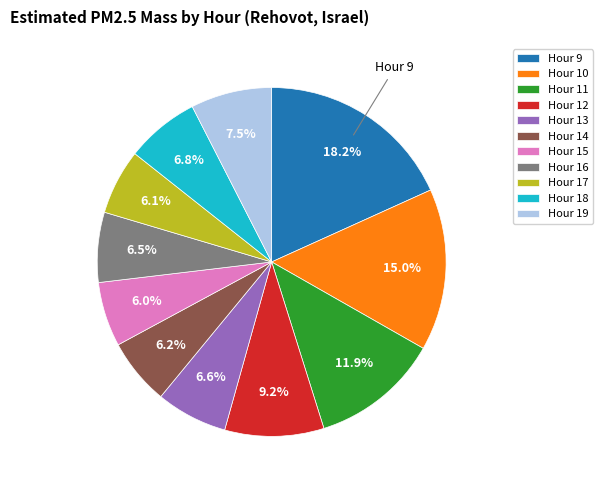

Between Hour 12 and Hour 11, which is larger?

Hour 11